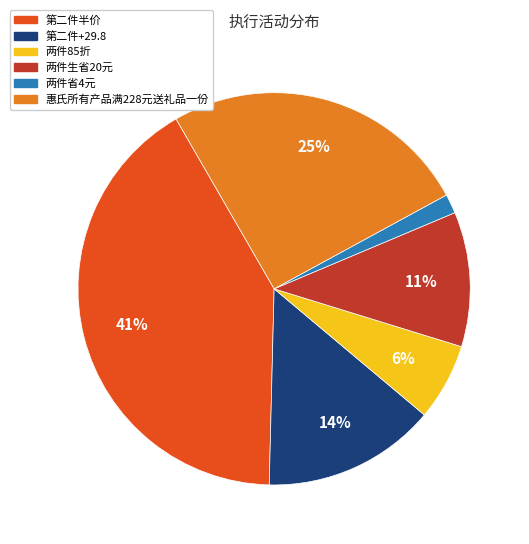

To the nearest percent, what is the difference between the 惠氏所有产品满228元送礼品一份 and 两件生省20元 slice percentages?

14%